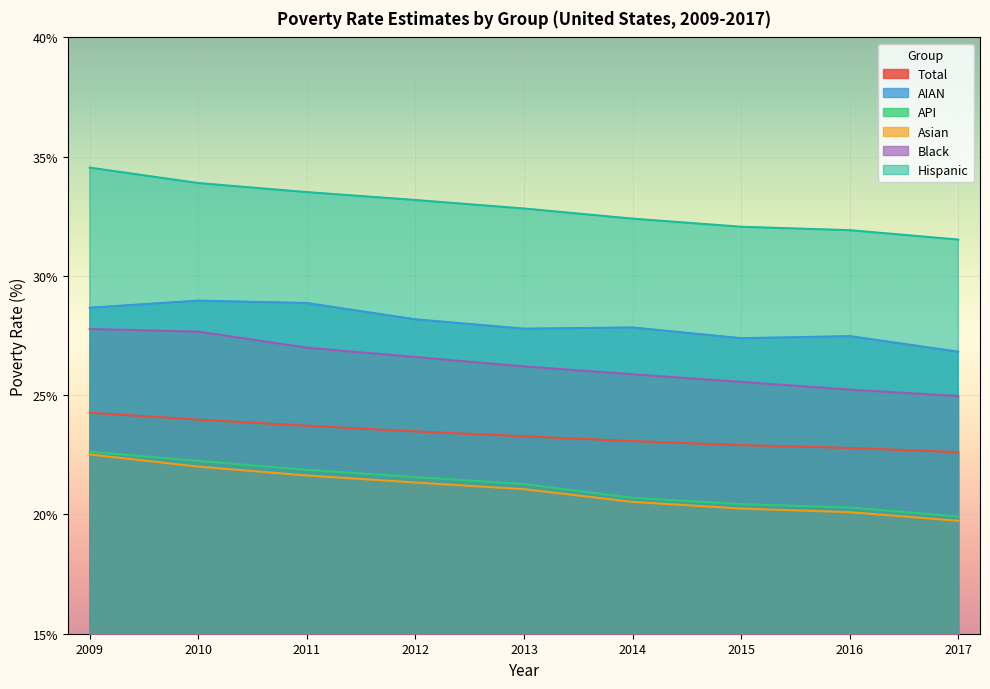

Rank the categories by black_est value from highest to lowest.

2009, 2010, 2011, 2012, 2013, 2014, 2015, 2016, 2017